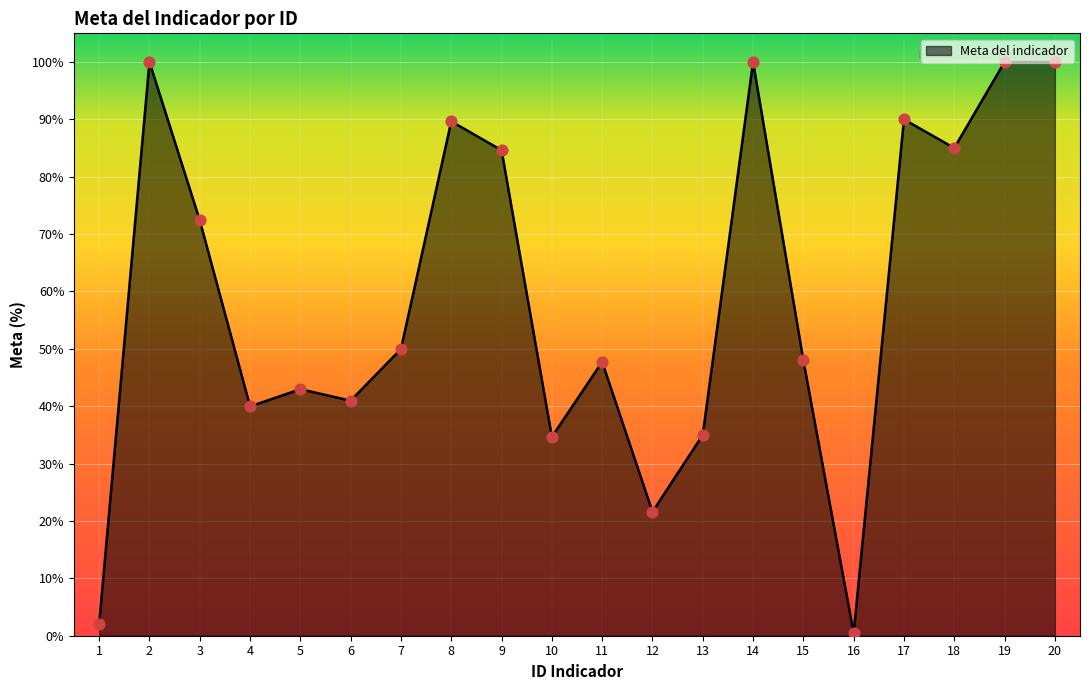

Which has a higher value, 14 or 4?

14